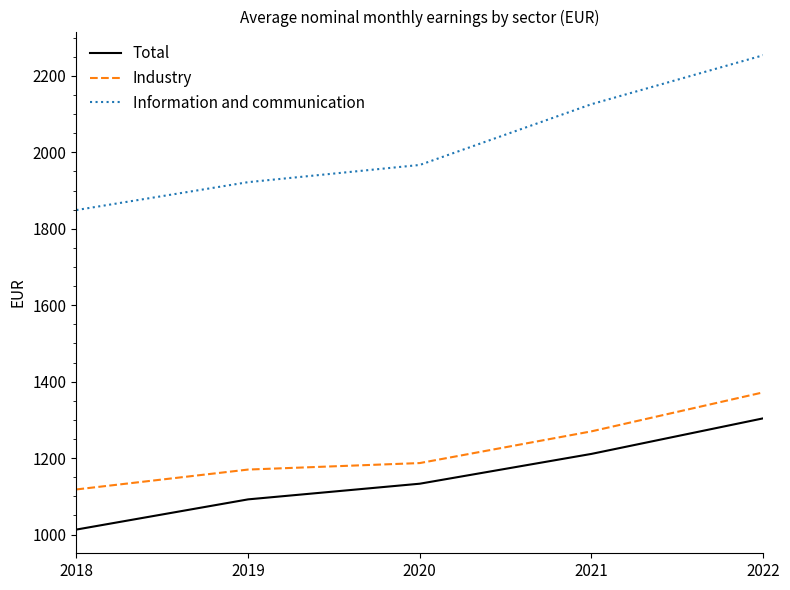

The Information and communication series shows 1922 at 2019. True or false?

True